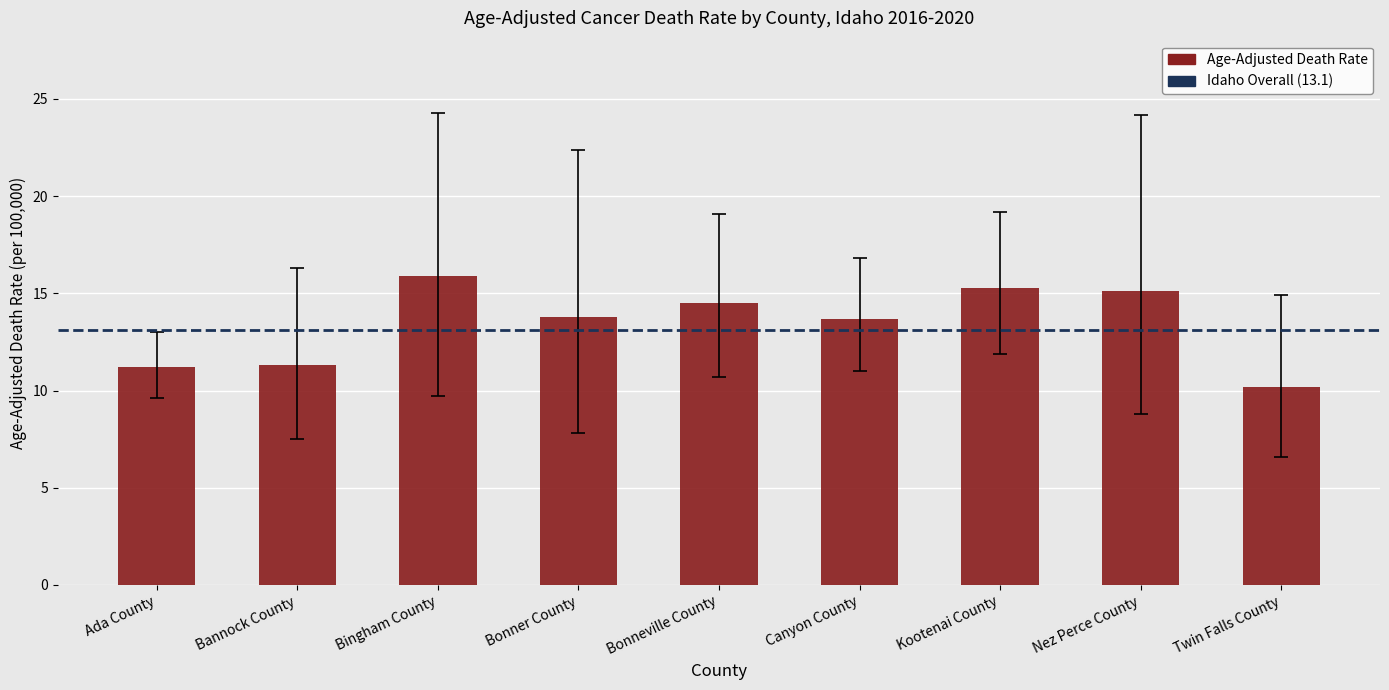

What is the value of the 9th bar from the left?

10.2